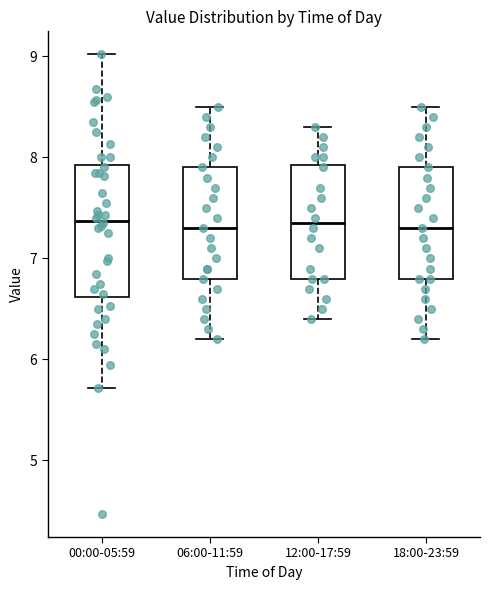

Where is the lower edge of the box for 06:00-11:59 on the y-axis? The values are not printed on the chart, so give them approximately, as read against the axis.

6.8